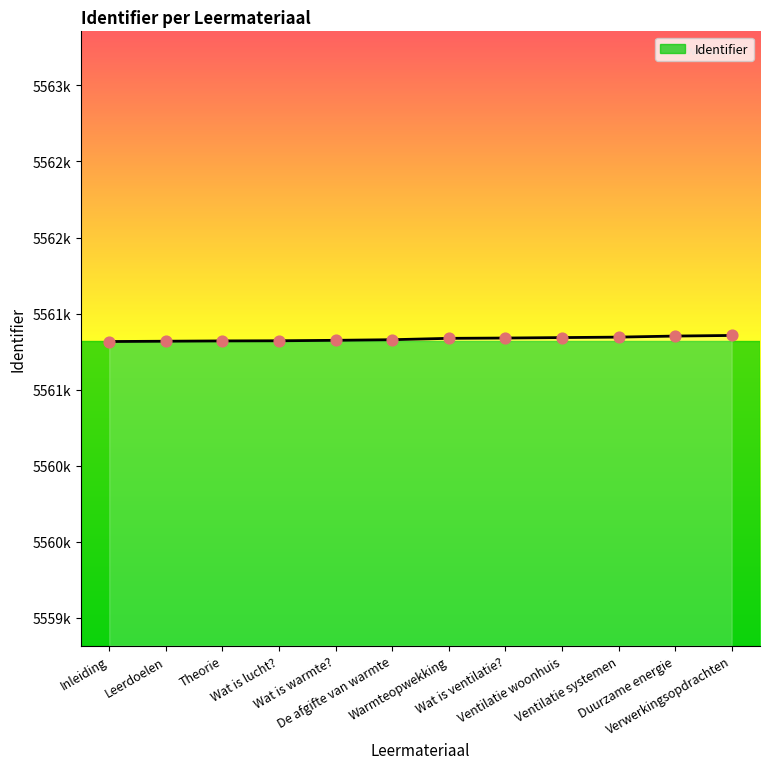

What is the change in value from Theorie to Wat is lucht??

+1